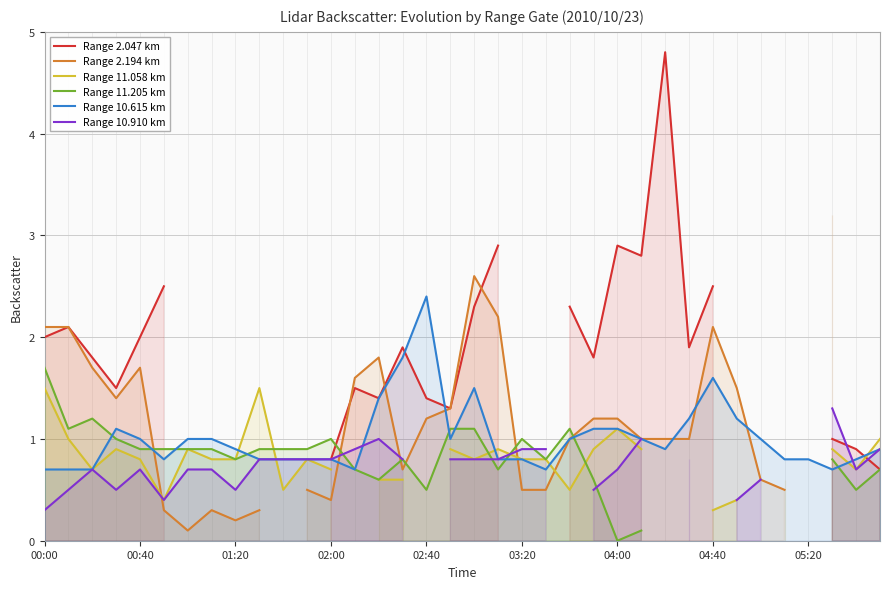

In Range 11.058 km, how many points are lower than both neighbors (excluding endpoints)?

6